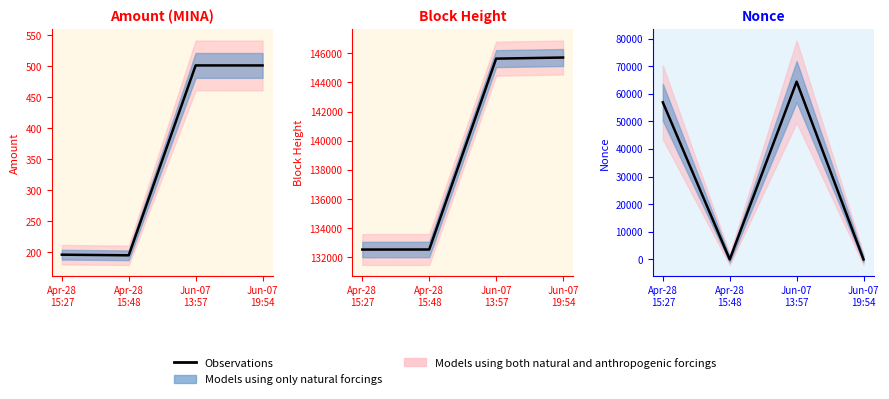

What is the average value?

30328